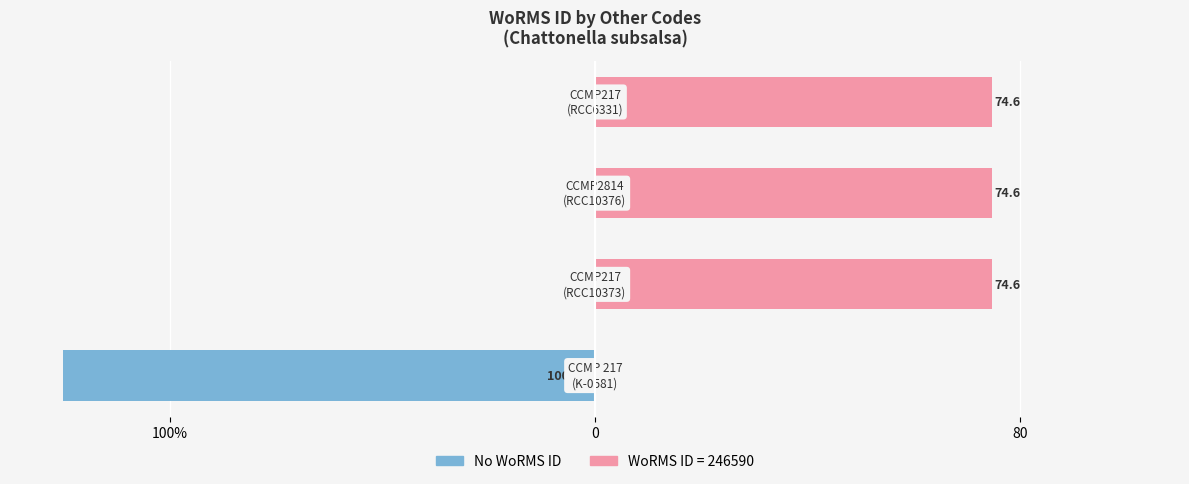

What is the average value of the No WoRMS ID series?

-25.0